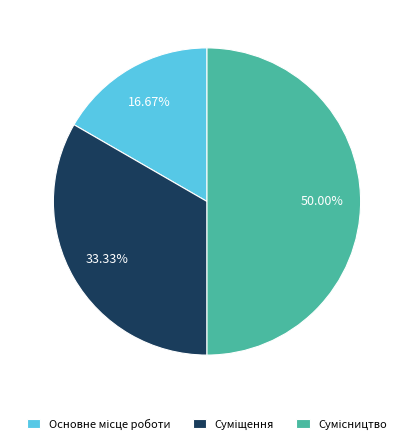

How many segments does this pie chart have?

3